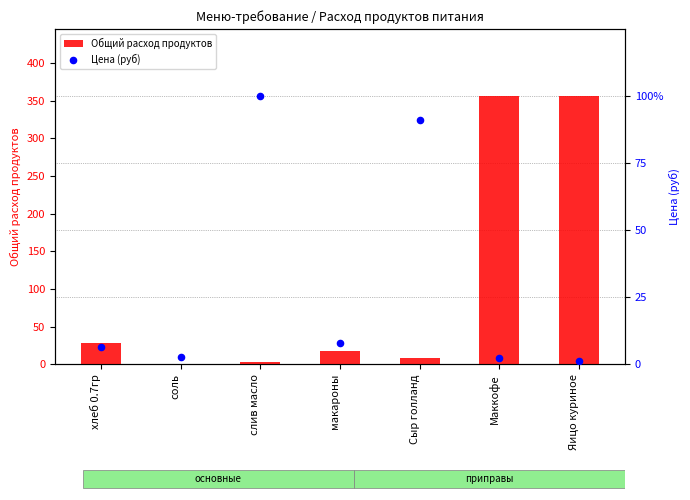

Is the value of Цена (руб) at хлеб 0.7гр greater than the value of Общий расход продуктов at соль?

Yes